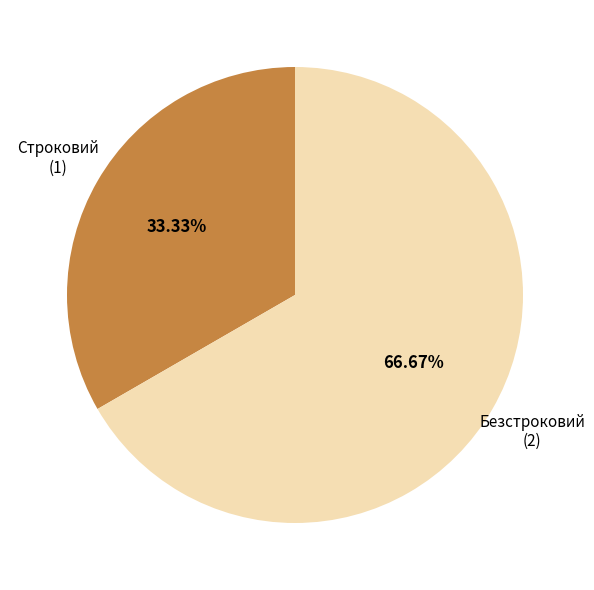

How many segments does this pie chart have?

2